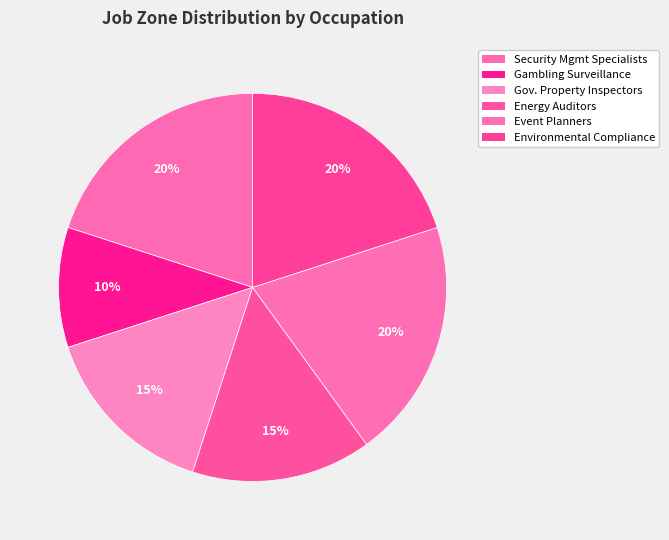

Rank the categories by value from lowest to highest.

Gambling Surveillance Officers, Government Property Inspectors, Energy Auditors, Security Management Specialists, Meeting, Convention, and Event Planners, Environmental Compliance Inspectors